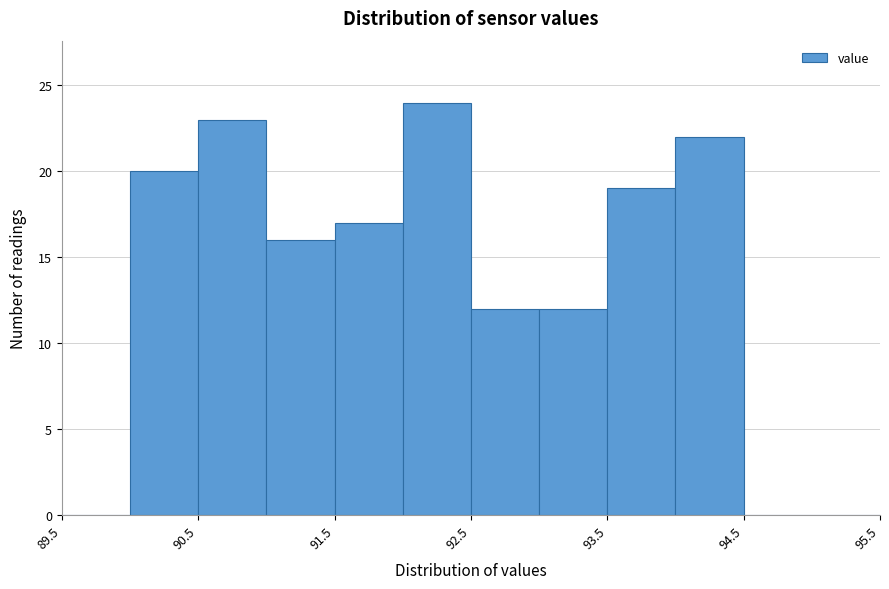

Reading left to right, list every bar in this chart as the range it spans on the x-axis followed by its height. The values are not printed on the chart, so give them approximately, as read against the axis.

89.5 to 90.0: 0
90.0 to 90.5: 20
90.5 to 91.0: 23
91.0 to 91.5: 16
91.5 to 92.0: 17
92.0 to 92.5: 24
92.5 to 93.0: 12
93.0 to 93.5: 12
93.5 to 94.0: 19
94.0 to 94.5: 22
94.5 to 95.0: 0
95.0 to 95.5: 0